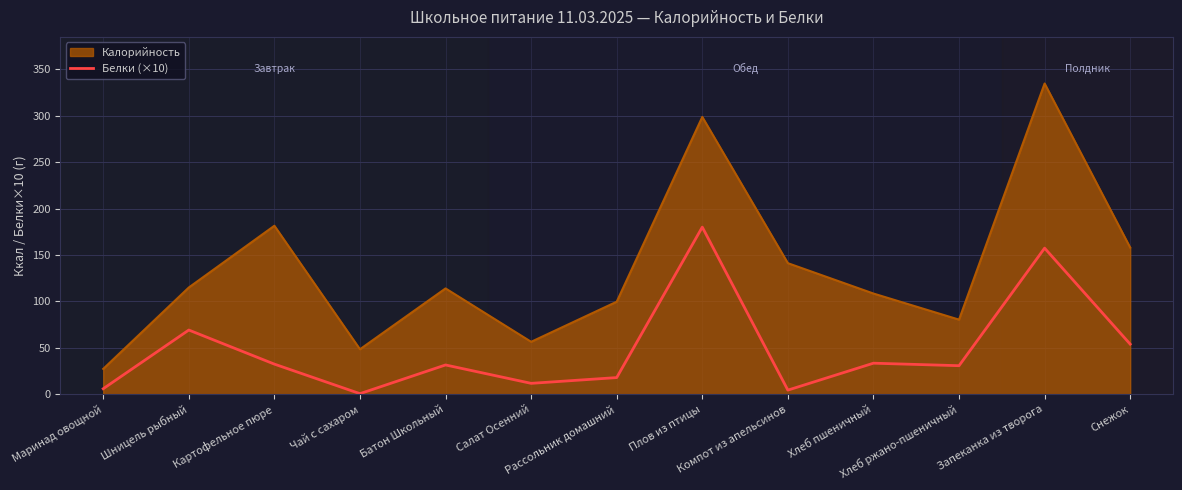

Does the chart display data point markers on the line(s)?

No